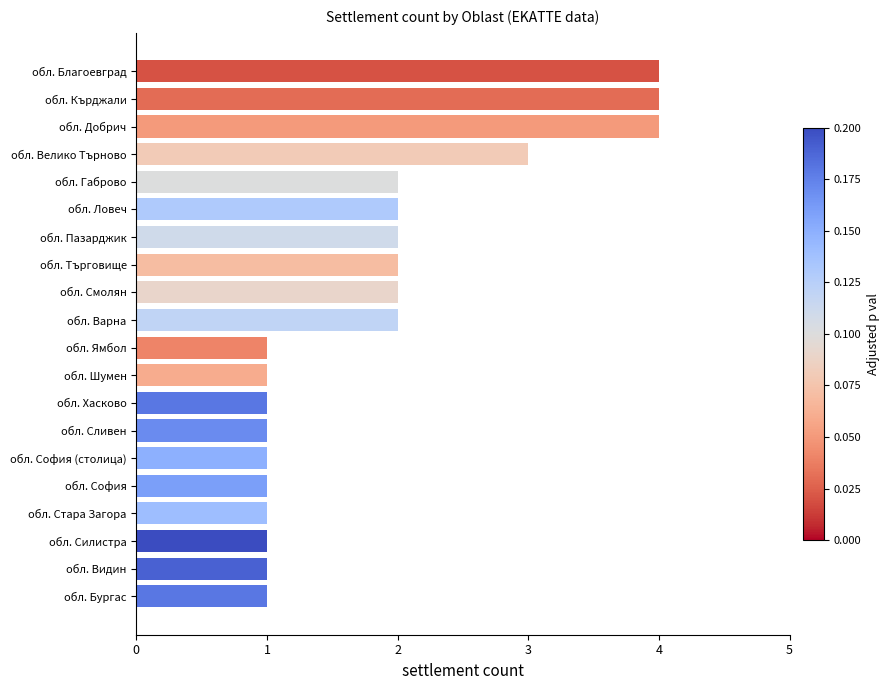

What is the maximum value shown in the chart?

4